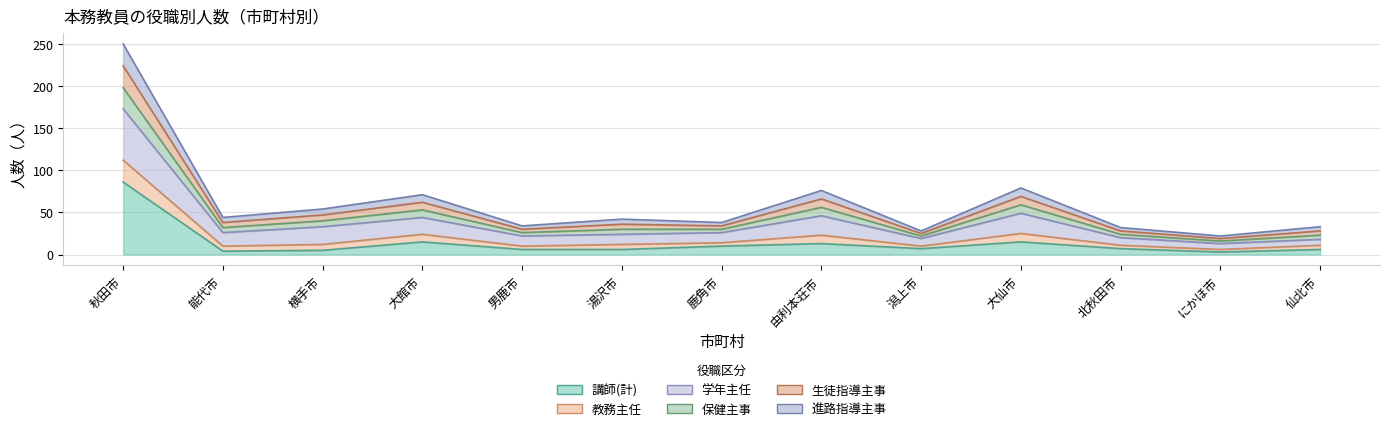

What is the label of the 8th point from the left?

由利本荘市